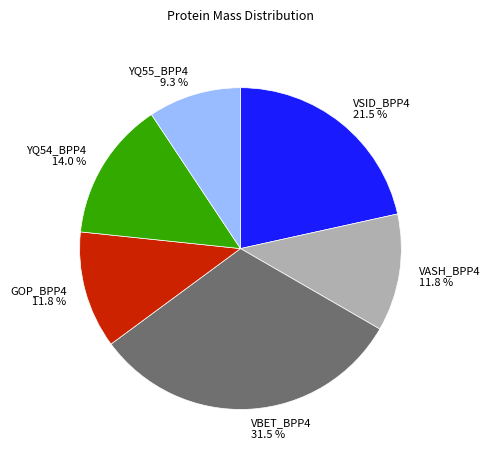

How much of the chart is everything except GOP_BPP4?

88.2%